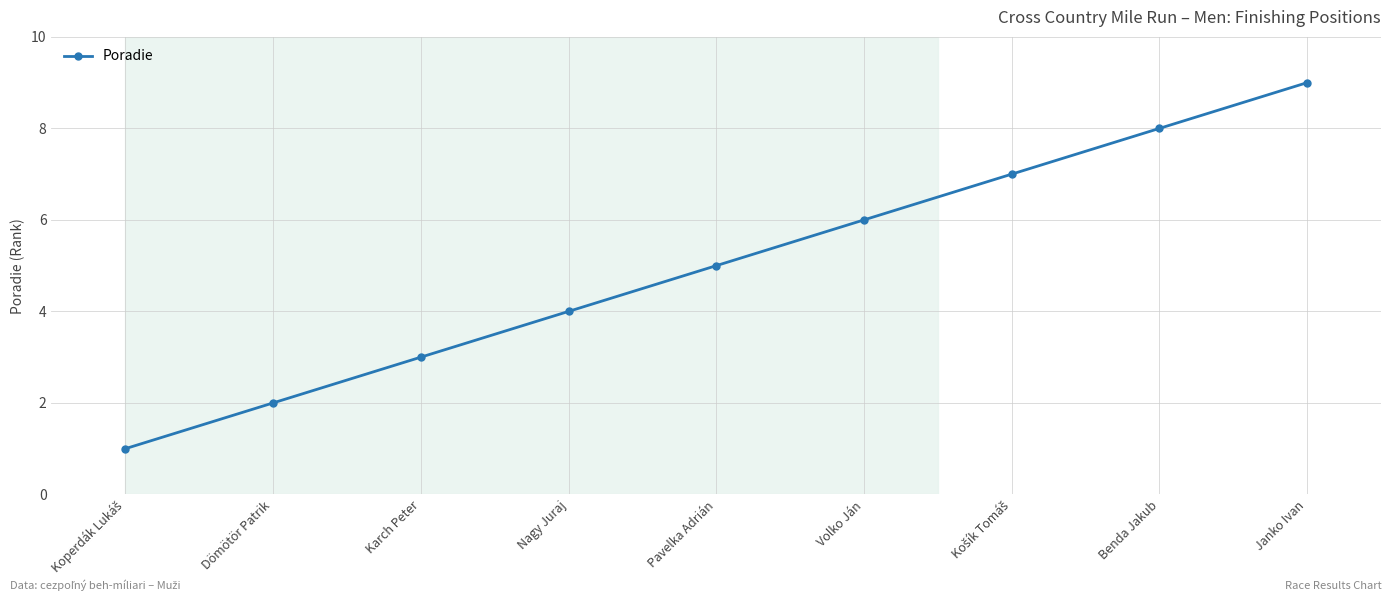

Is it true that the value at Pavelka Adrián is 2?

False